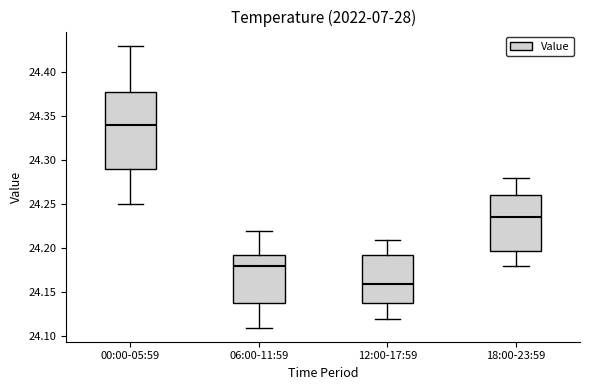

Where is the lower edge of the box for 18:00-23:59 on the y-axis? The values are not printed on the chart, so give them approximately, as read against the axis.

24.200